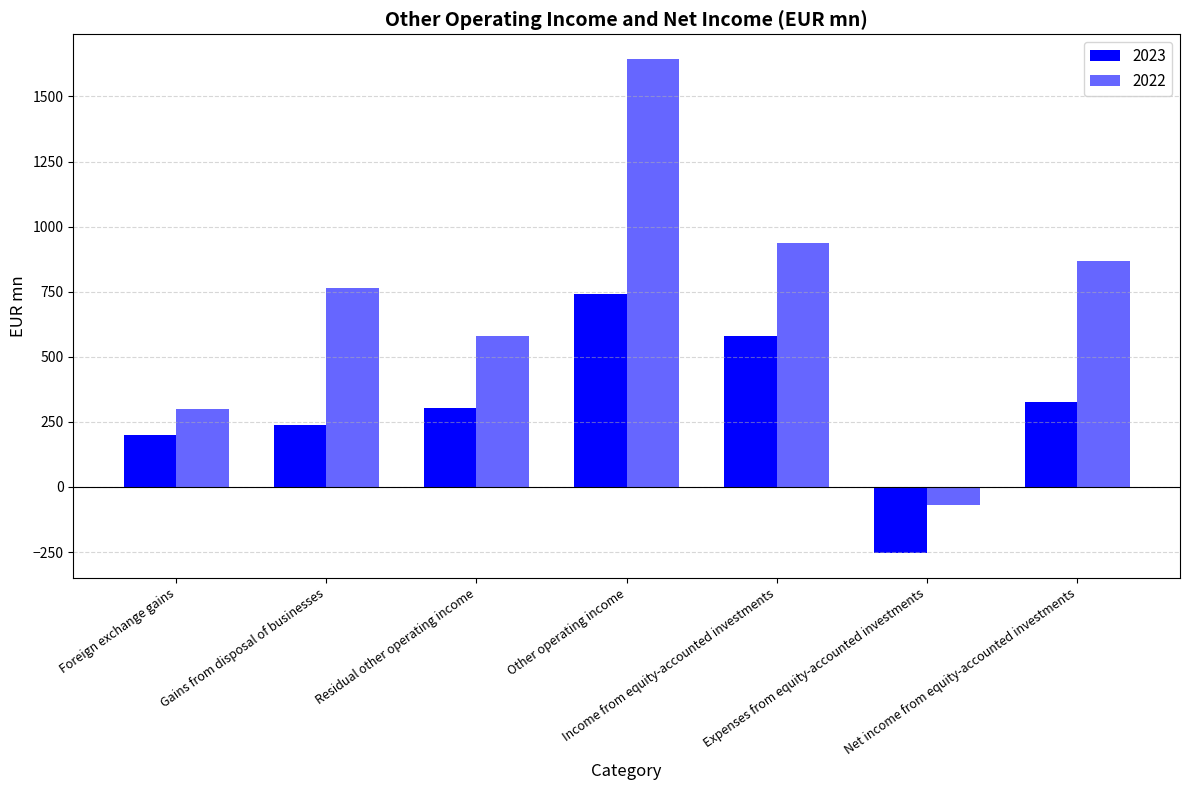

What is the average value of the 2023 series?

305